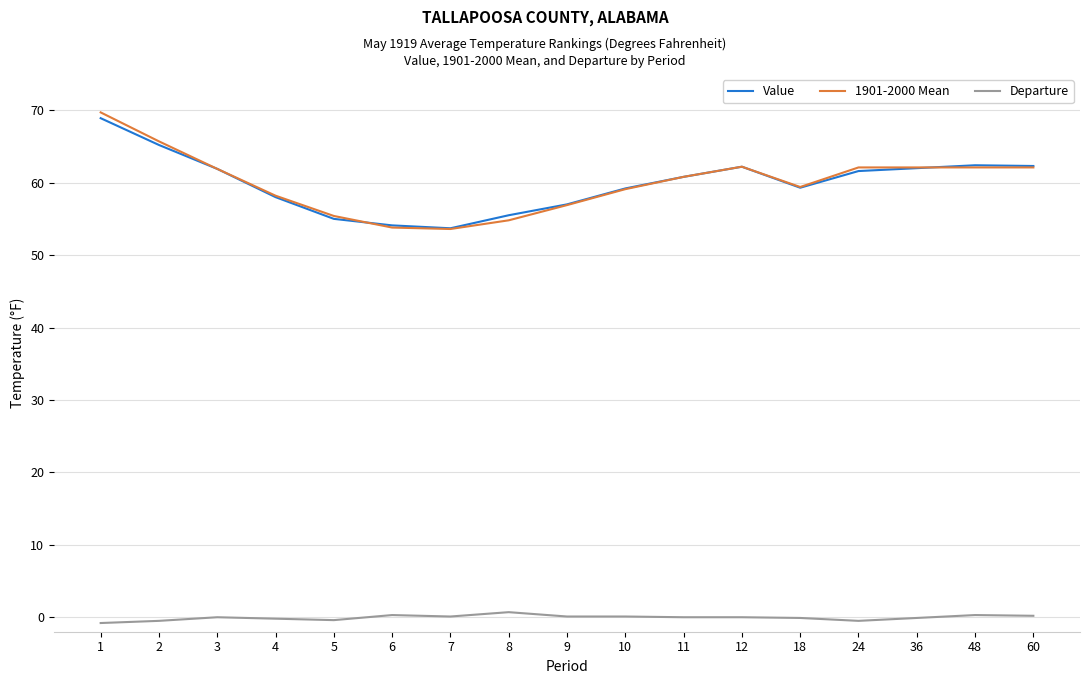

Which series has the largest range (max minus min)?

1901-2000 Mean